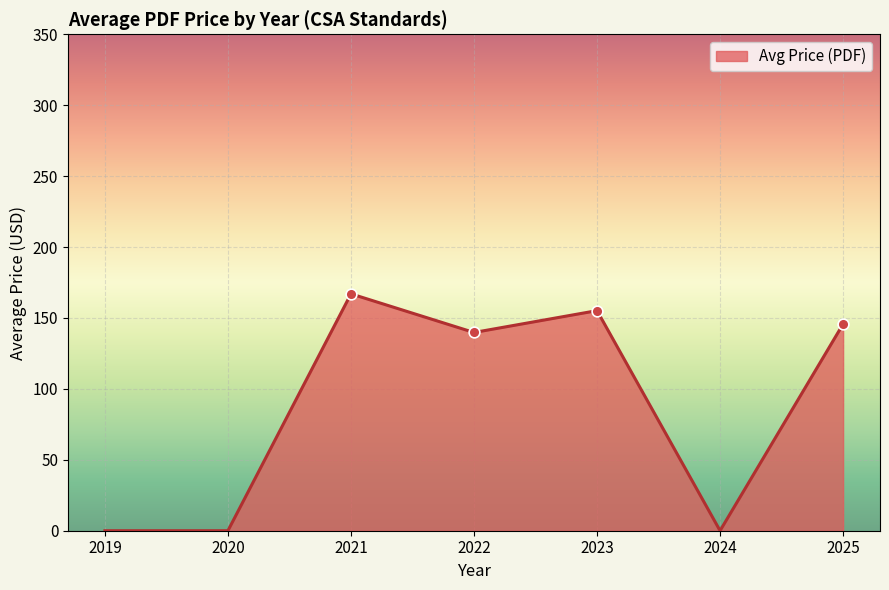

What is the change in value from 2019 to 2022?

+139.8